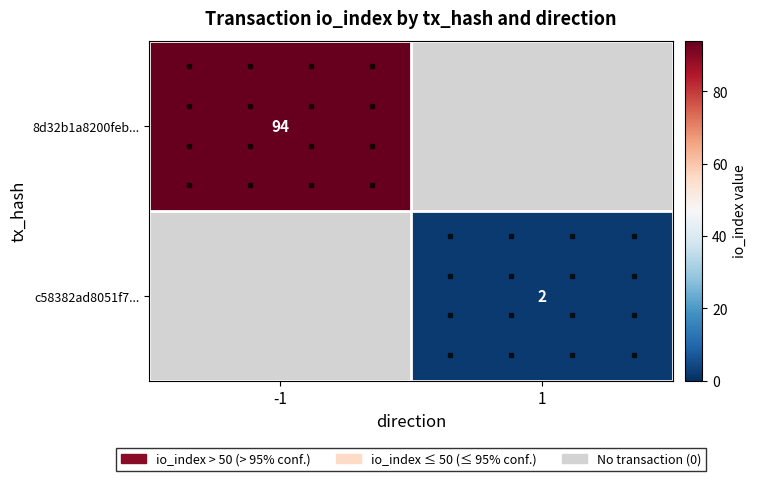

Which has a higher value, -1 or 1?

-1